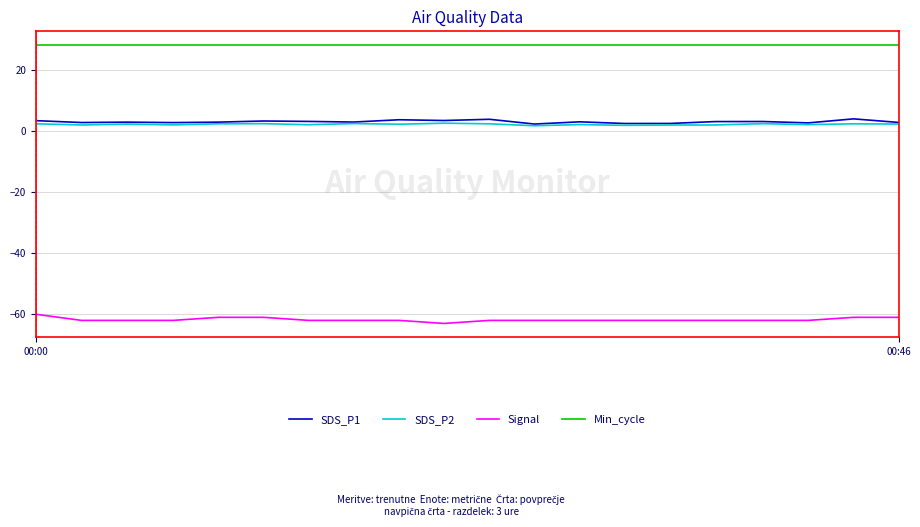

What is the greatest value displayed?

28.0